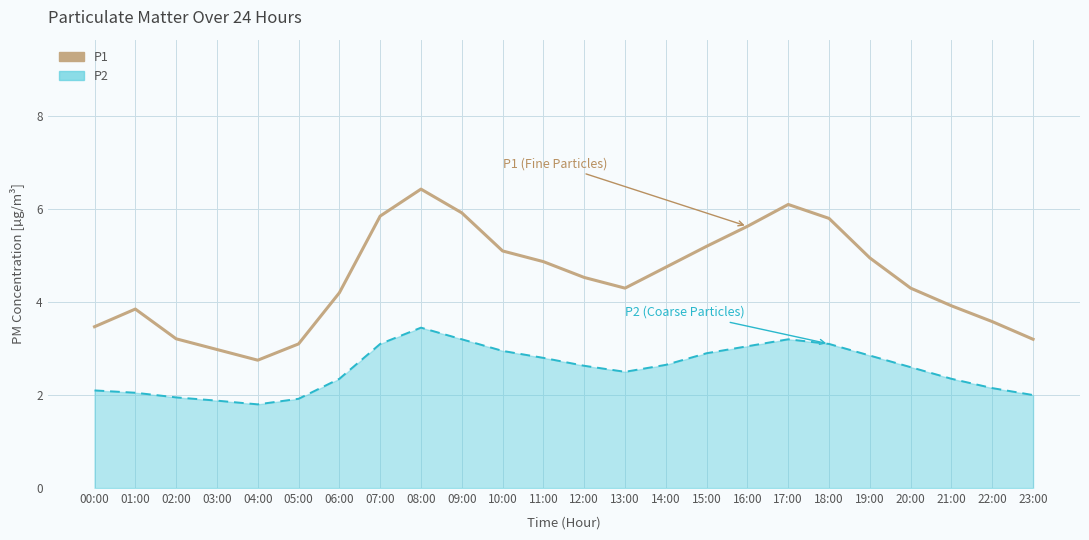

List the series in order of their overall mean, highest first.

P1, P2